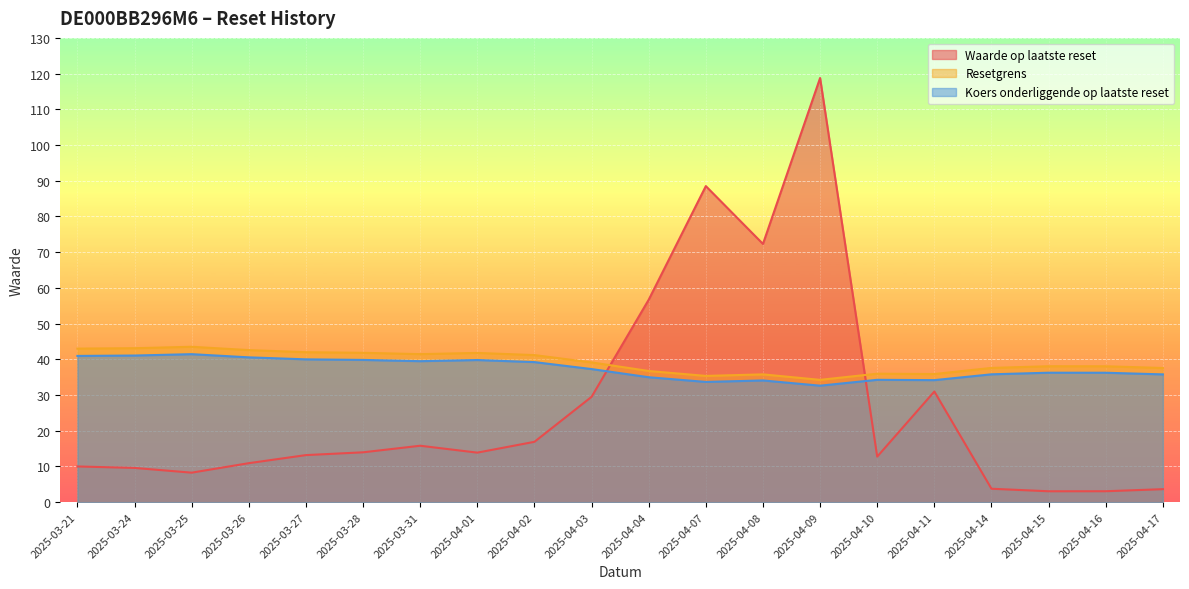

True or false: Koers onderliggende op laatste reset and Resetgrens intersect in this chart.

False